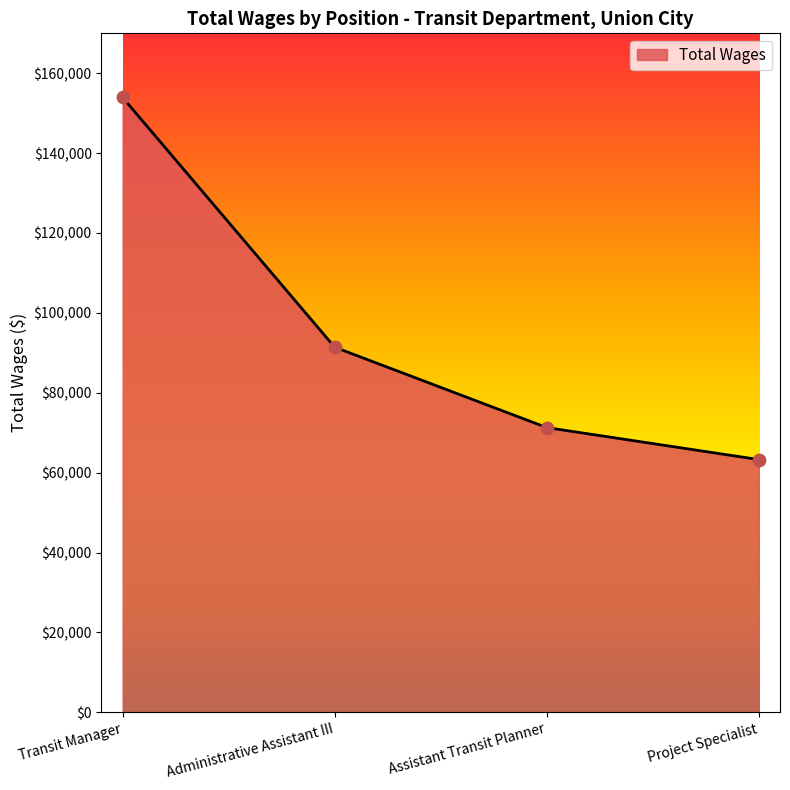

Which has a higher value, Administrative Assistant III or Assistant Transit Planner?

Administrative Assistant III